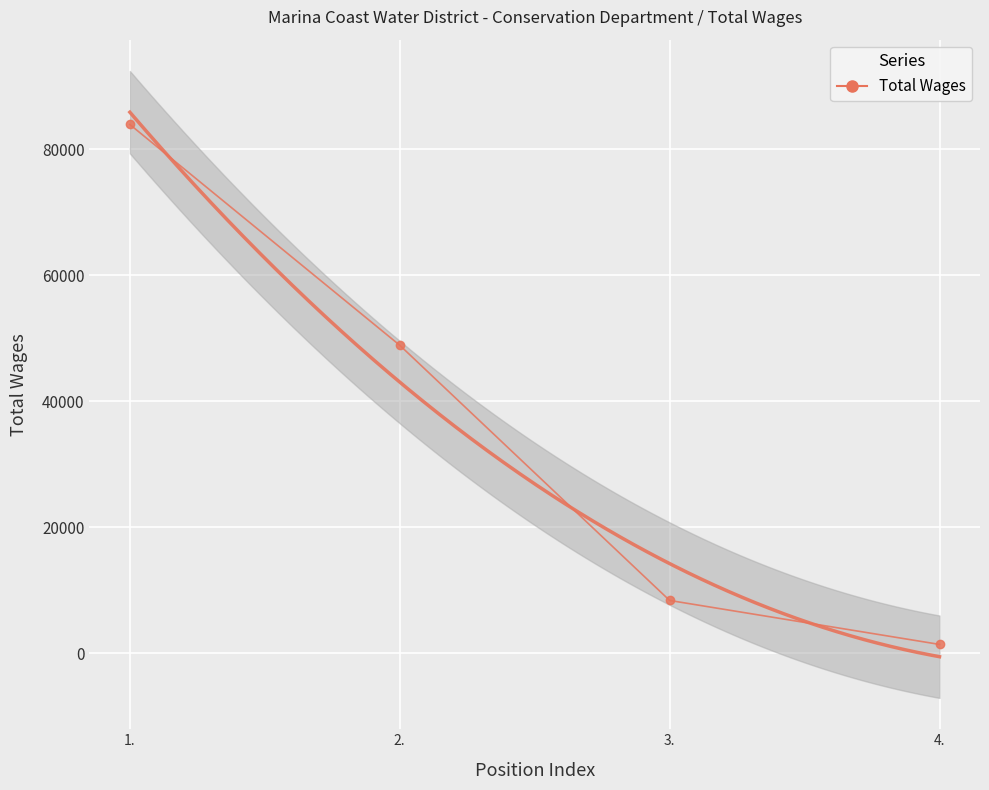

Between 3. and 4., which is larger?

3.